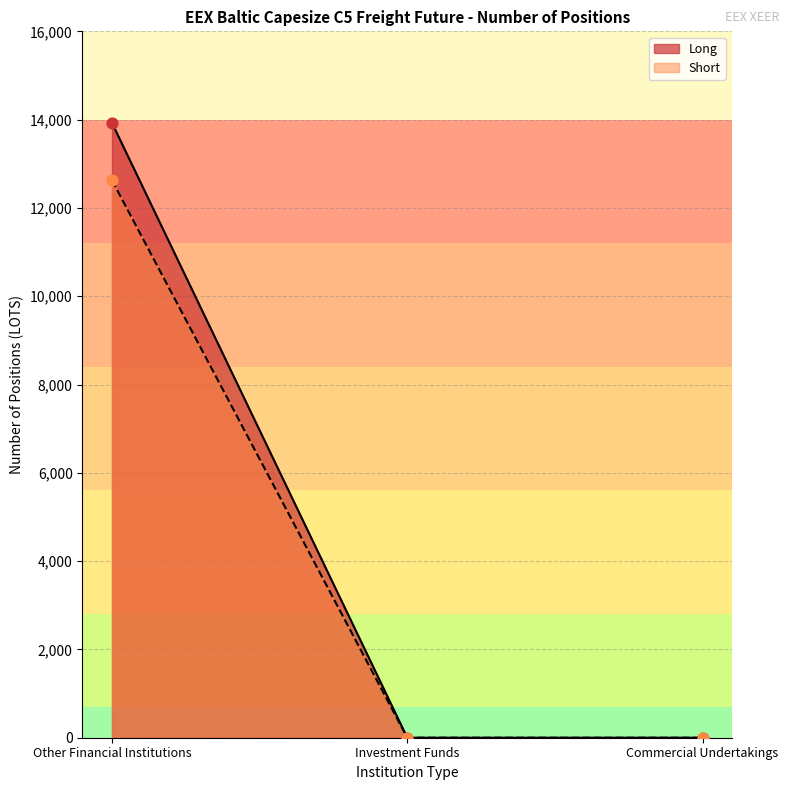

Which series has the largest total across all categories?

Long